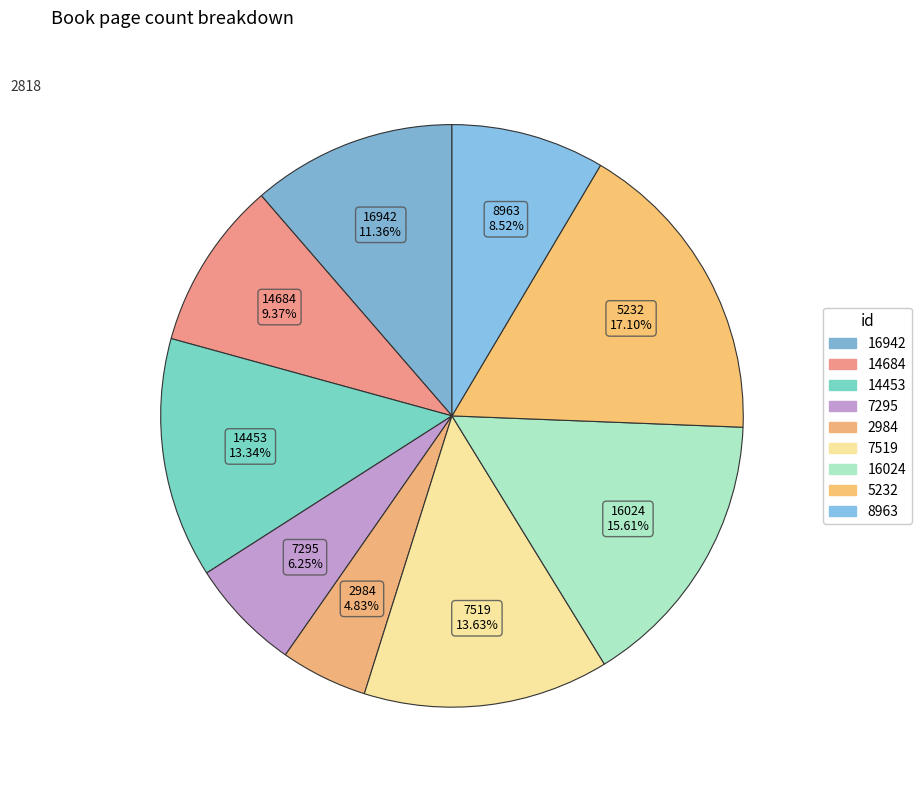

Is 5232 the majority of the pie?

No